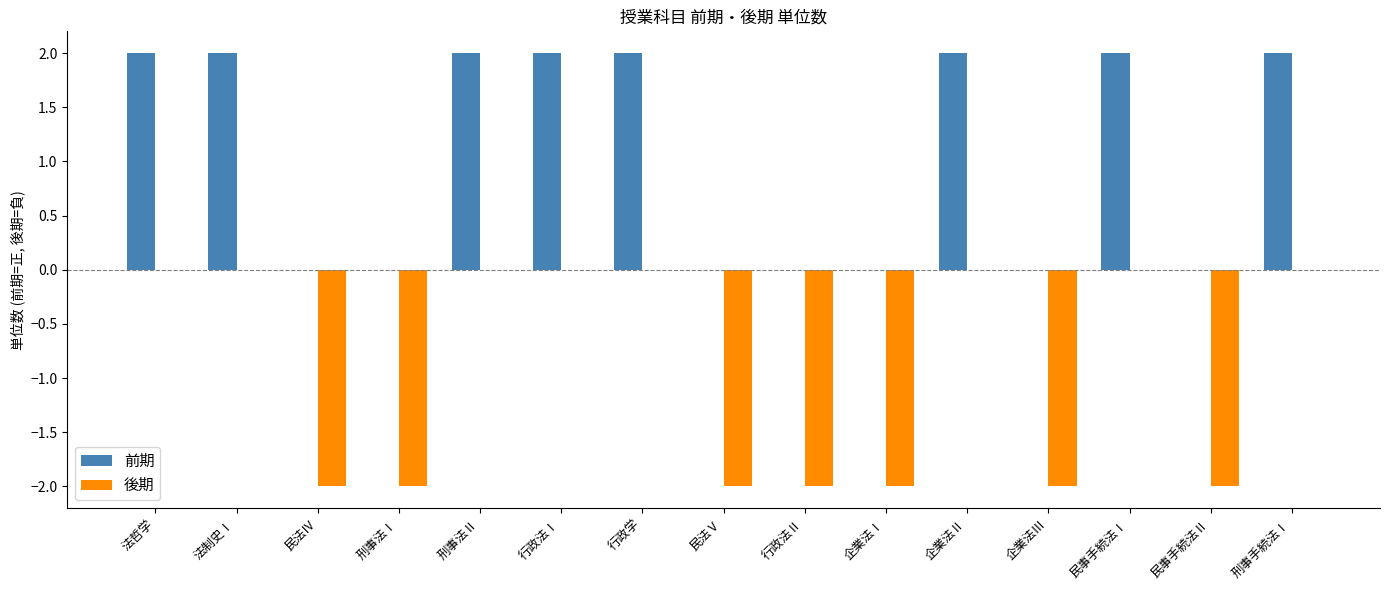

Reading right to left, what are all the values shown in this chart?

前期: 刑事手続法Ⅰ=2	民事手続法Ⅱ=0	民事手続法Ⅰ=2	企業法Ⅲ=0	企業法Ⅱ=2	企業法Ⅰ=0	行政法Ⅱ=0	民法Ⅴ=0	行政学=2	行政法Ⅰ=2	刑事法Ⅱ=2	刑事法Ⅰ=0	民法Ⅳ=0	法制史Ⅰ=2	法哲学=2
後期: 刑事手続法Ⅰ=0	民事手続法Ⅱ=-2	民事手続法Ⅰ=0	企業法Ⅲ=-2	企業法Ⅱ=0	企業法Ⅰ=-2	行政法Ⅱ=-2	民法Ⅴ=-2	行政学=0	行政法Ⅰ=0	刑事法Ⅱ=0	刑事法Ⅰ=-2	民法Ⅳ=-2	法制史Ⅰ=0	法哲学=0